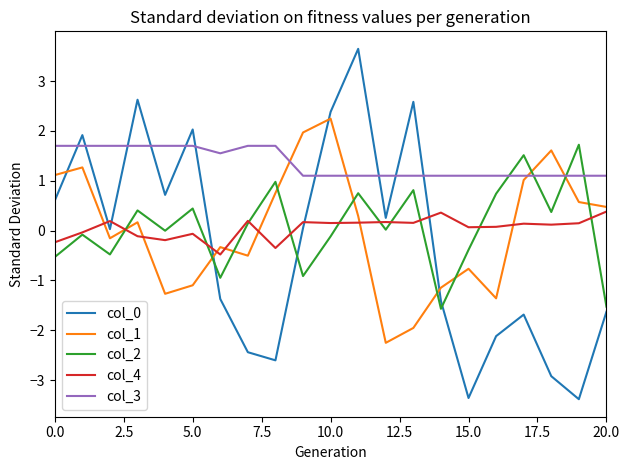

What is the maximum value shown in the chart?

3.6